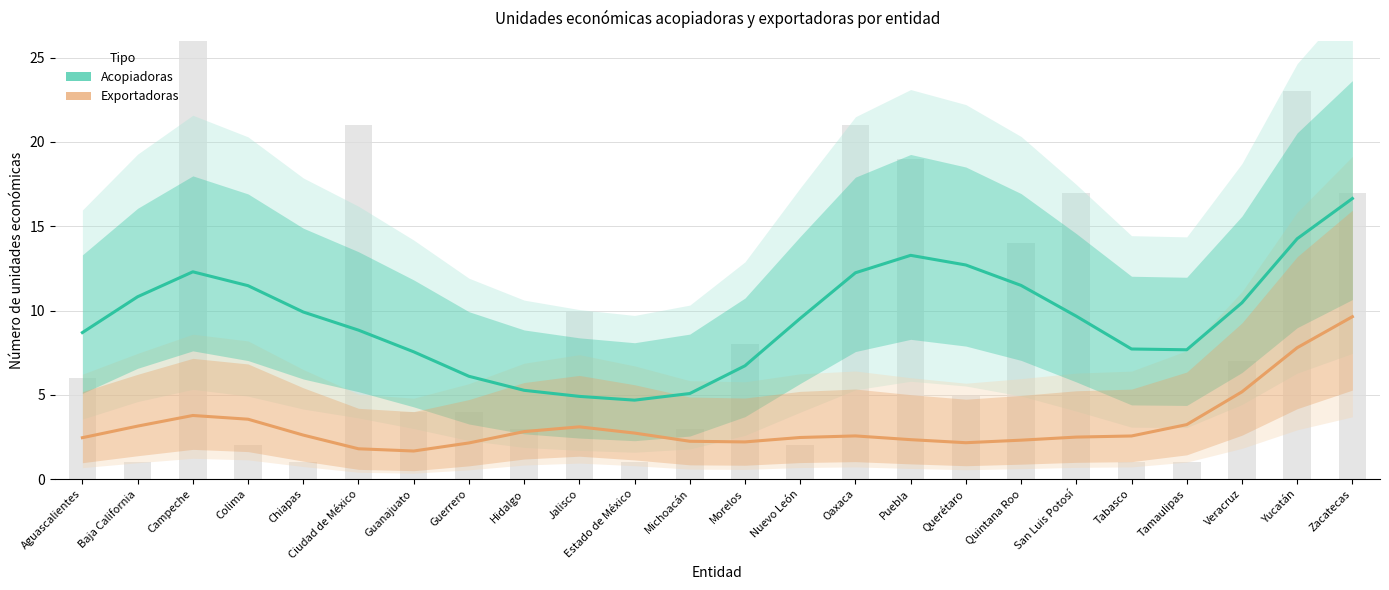

Are the bars horizontal?

No